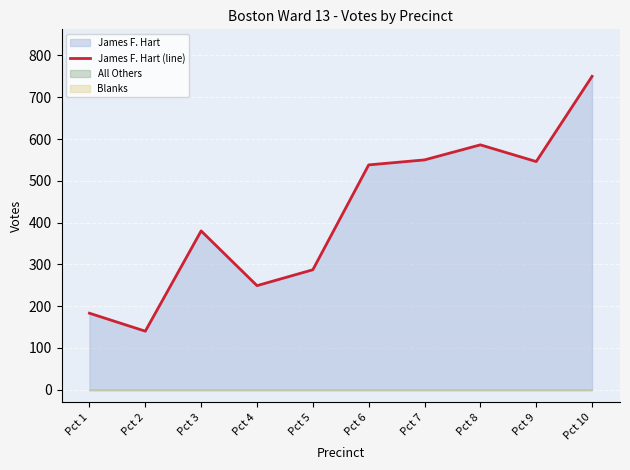

What is the change in value from Pct 8 to Pct 9?

-40